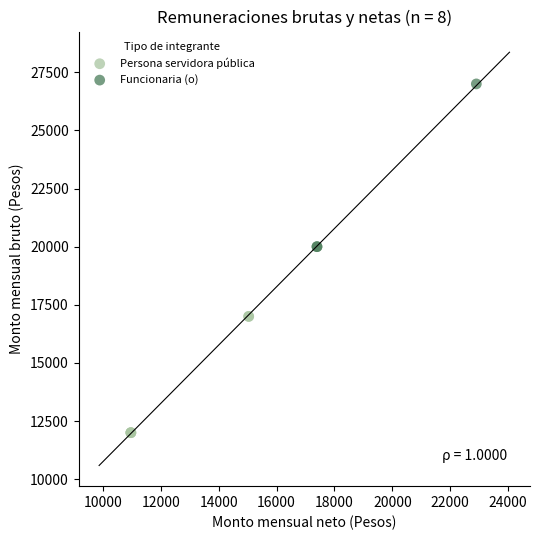

Which series has the widest spread of Y values?

Funcionaria (o)